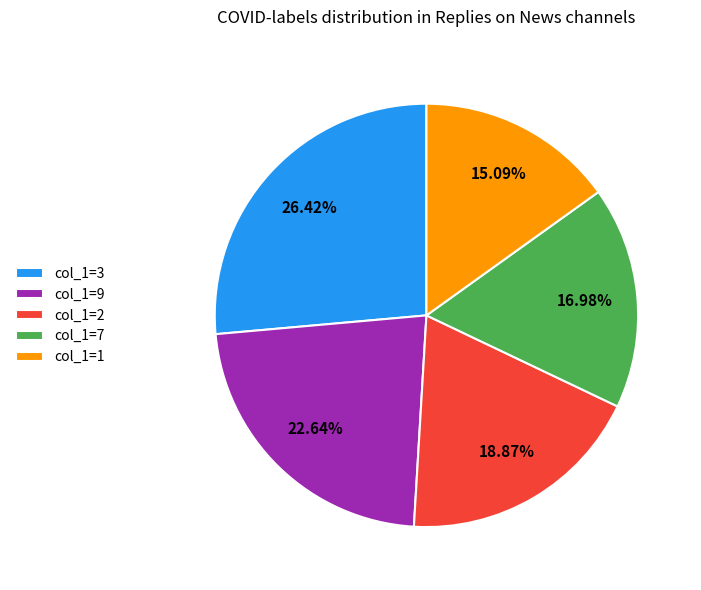

Combined, do col_1=2 and col_1=1 account for over 50%?

No